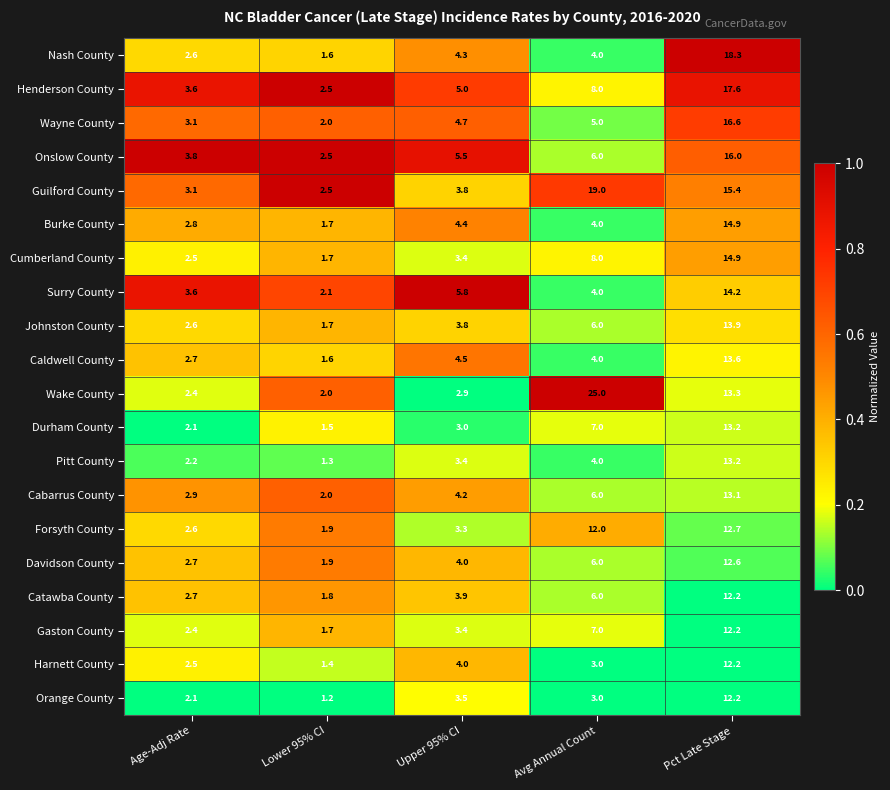

What is the sum of all Guilford County values?

43.8